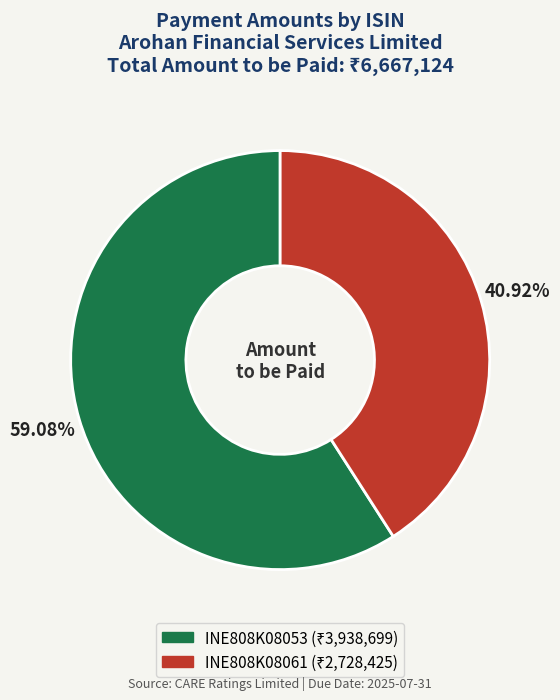

To the nearest percent, what is the difference between the INE808K08061 and INE808K08053 slice percentages?

18%